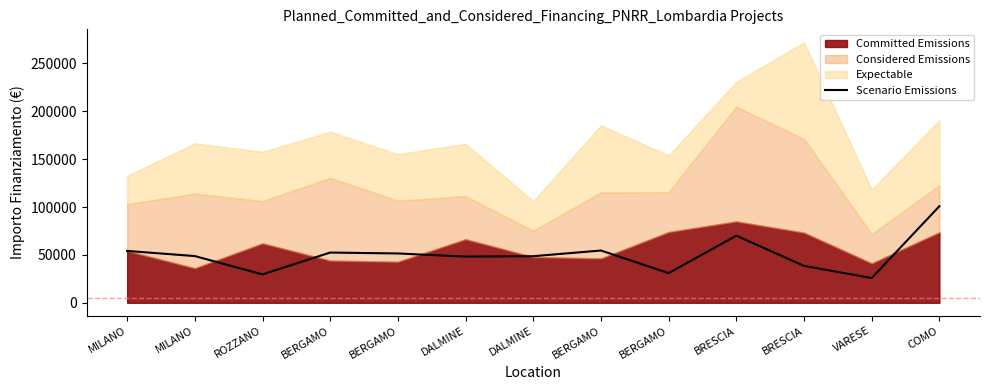

The value at BERGAMO is 67225.7. True or false?

False